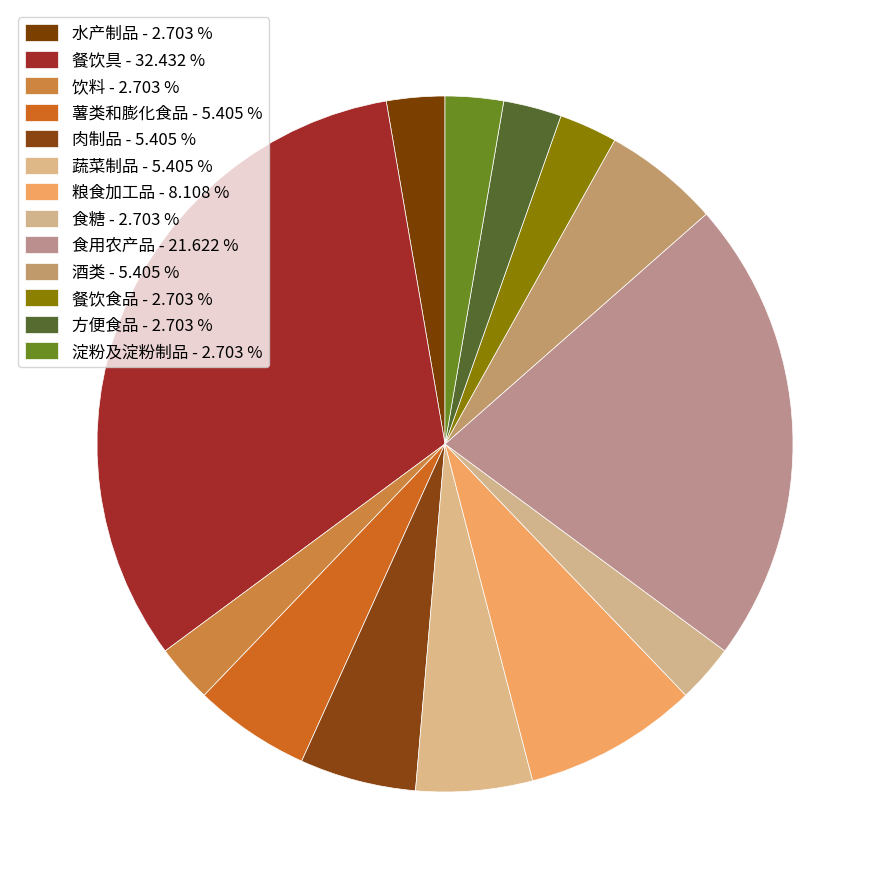

How many slices are in this pie chart?

13